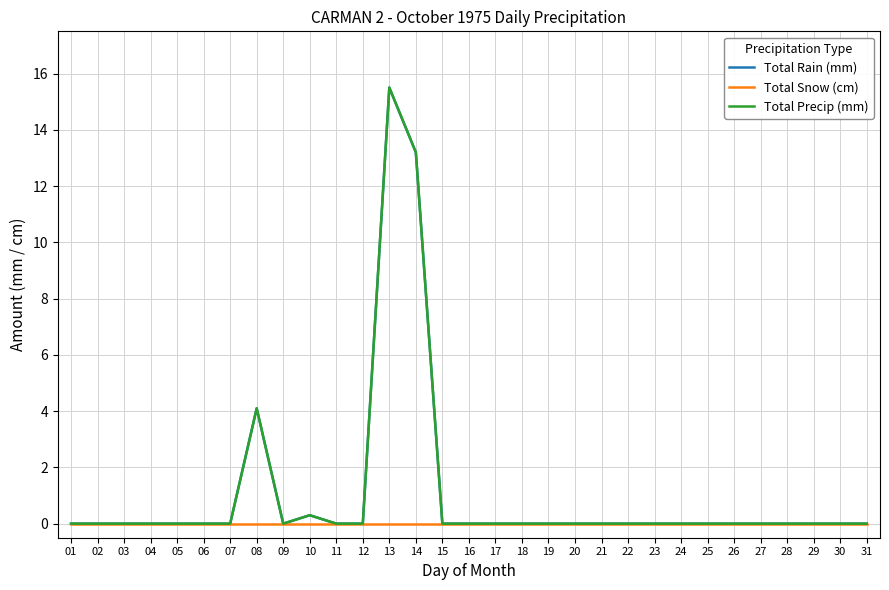

Does the chart display data point markers on the line(s)?

No